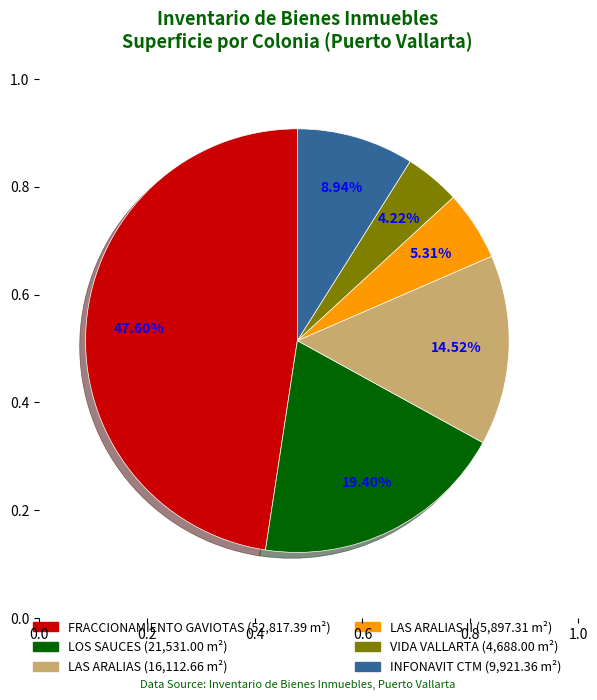

Is there any slice that represents more than half of the pie?

No